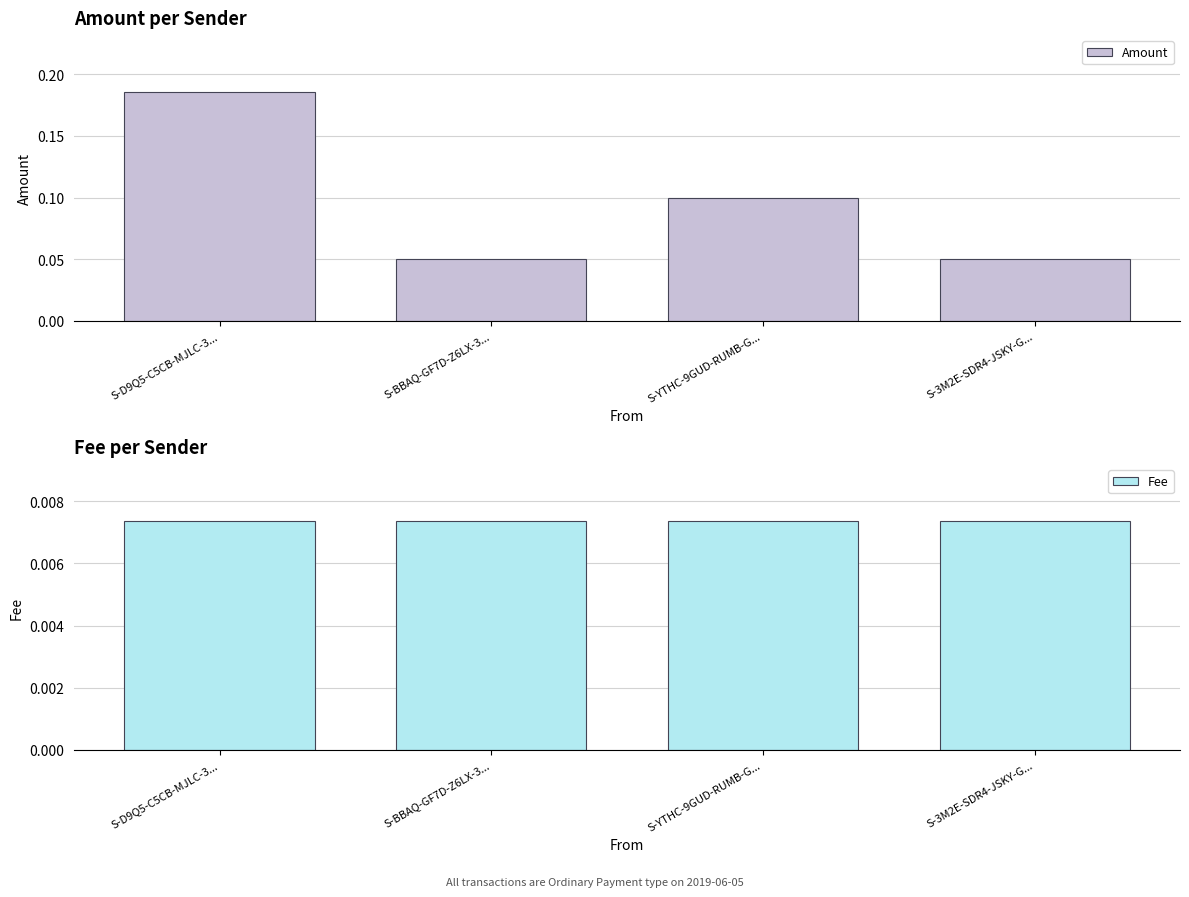

Is it true that Fee equals 0.0 at S-YTHC-9GUD-RUMB-G...?

True